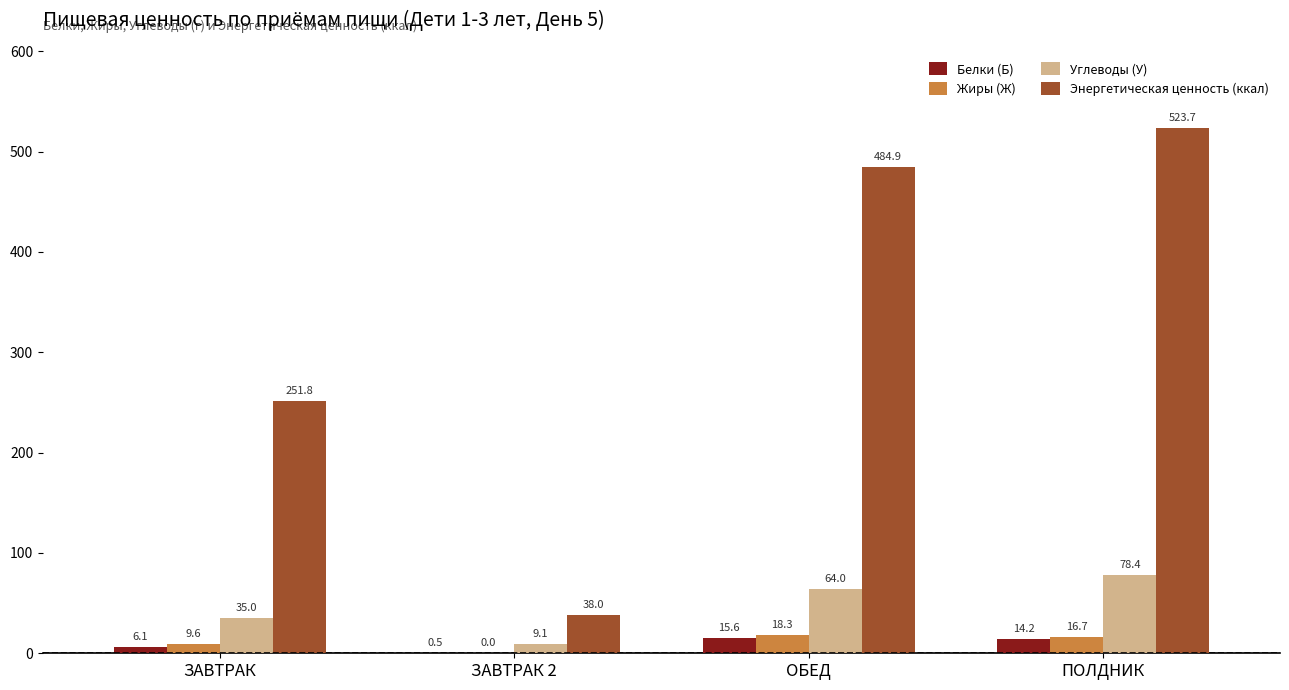

How many categories are shown in the chart?

4